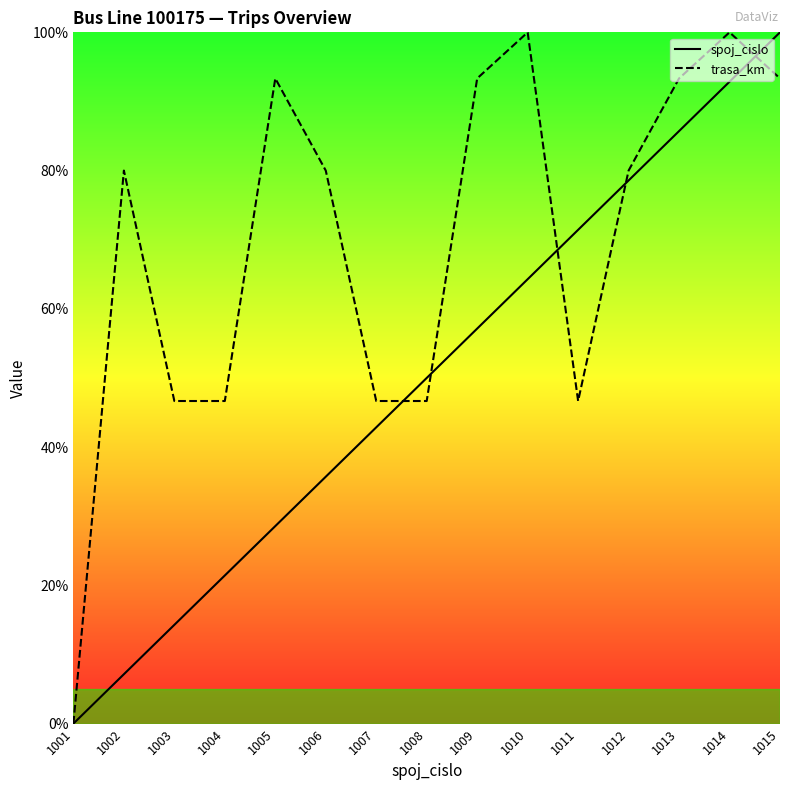

Rank the categories by spoj_cislo value from lowest to highest.

1001, 1002, 1003, 1004, 1005, 1006, 1007, 1008, 1009, 1010, 1011, 1012, 1013, 1014, 1015